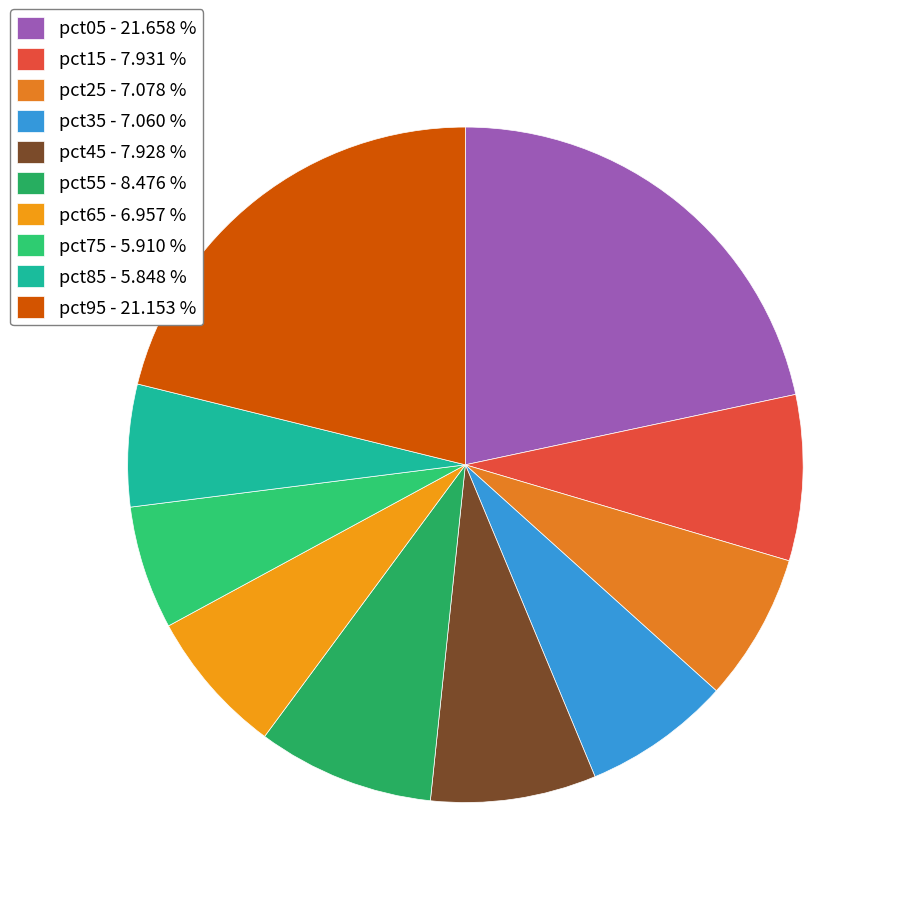

How many segments does this pie chart have?

10